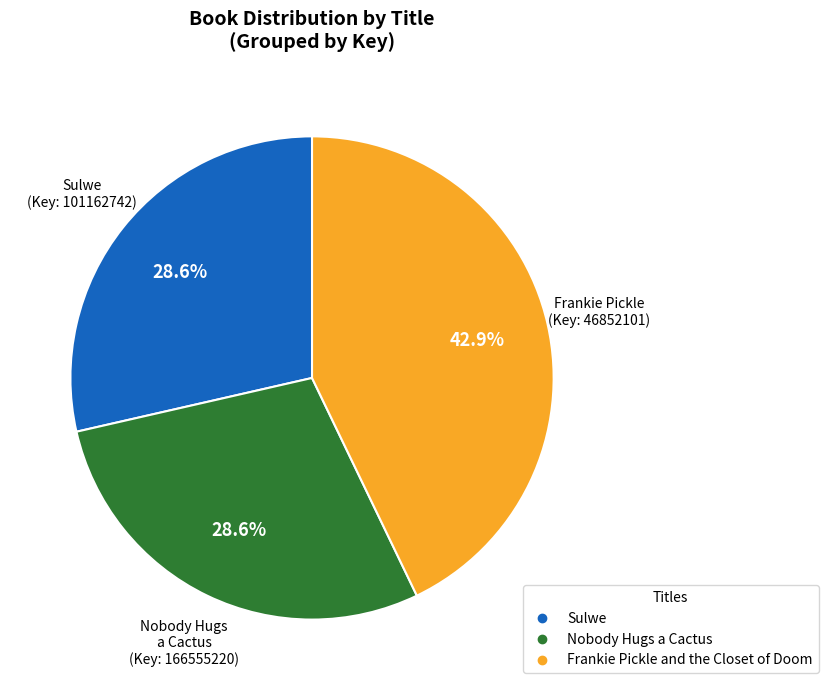

Which slice is the largest?

Frankie Pickle and the Closet of Doom